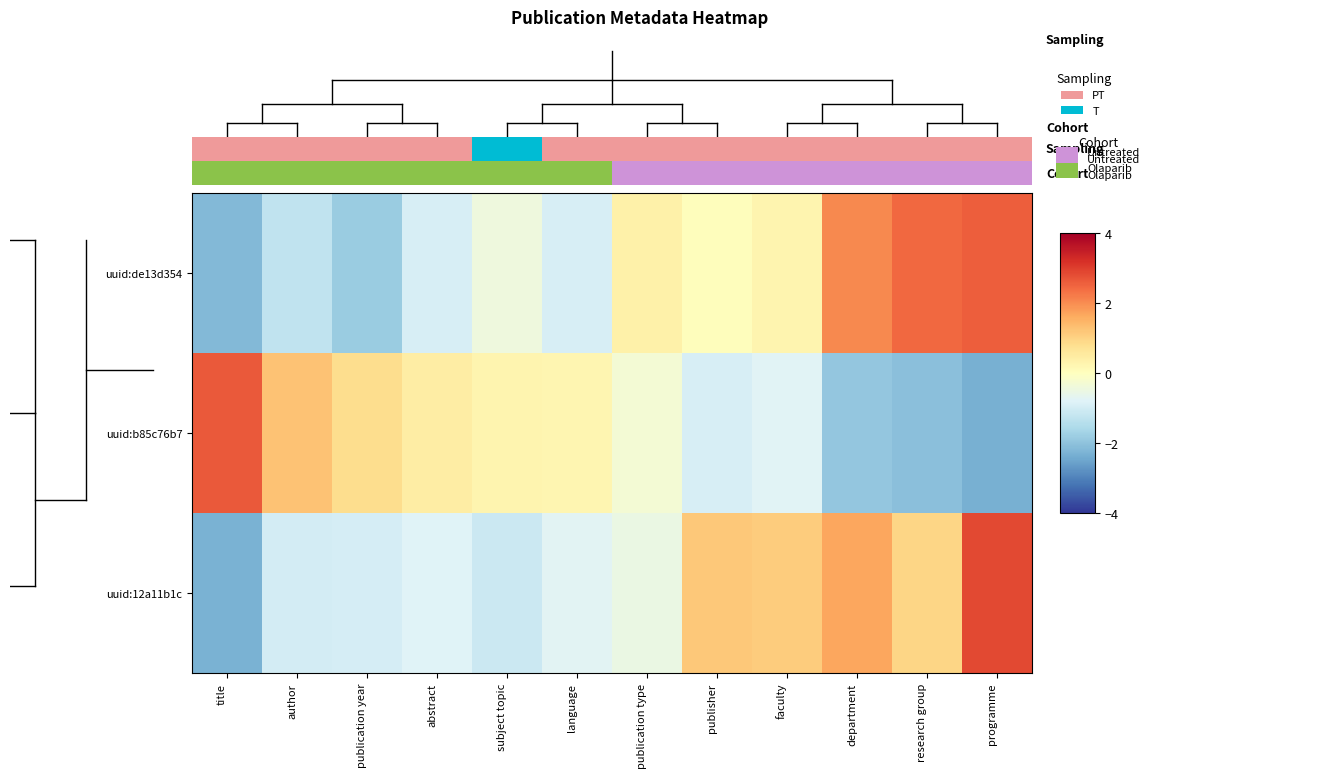

Which series changed the most between author and publication type?

uuid:de13d354